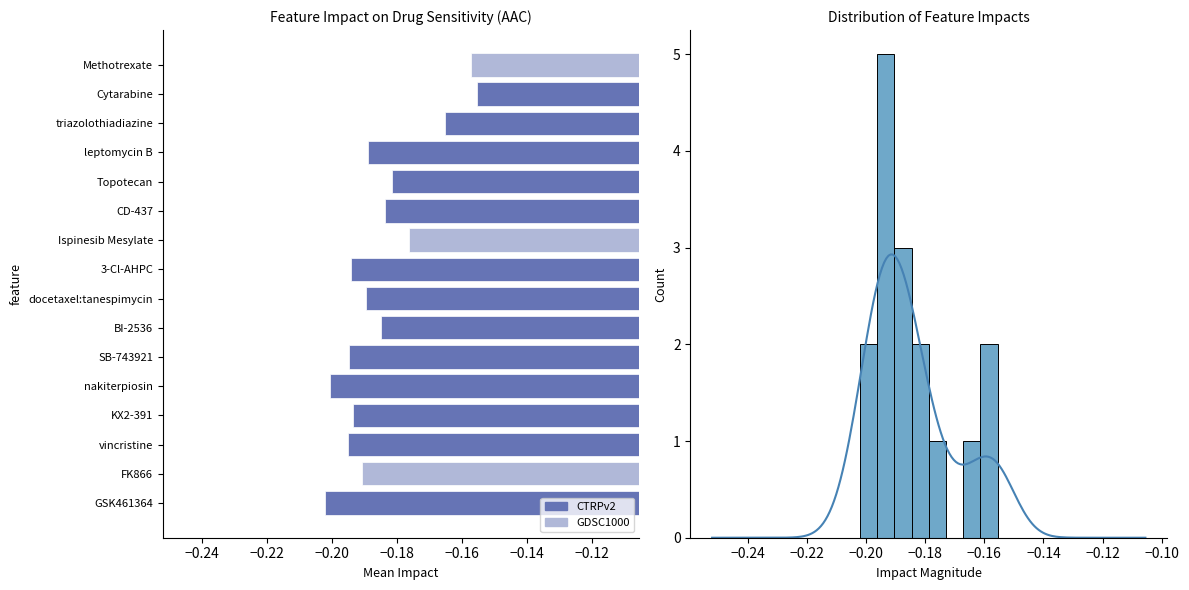

The value at SB-743921 is -0.2. True or false?

True